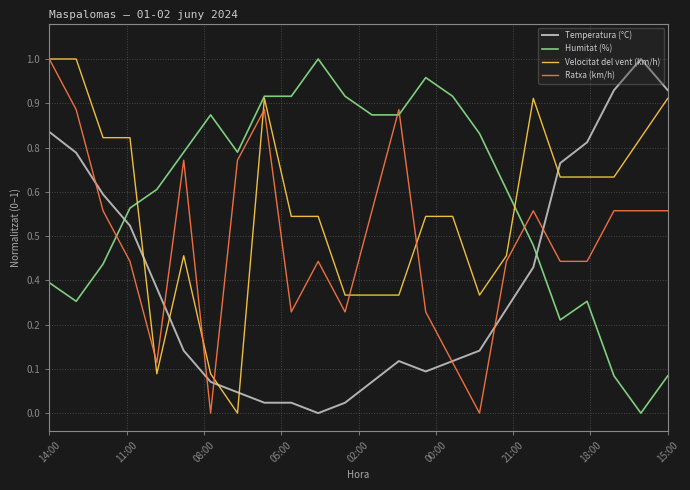

At which label is Ratxa (km/h) closest to 0?

21:00